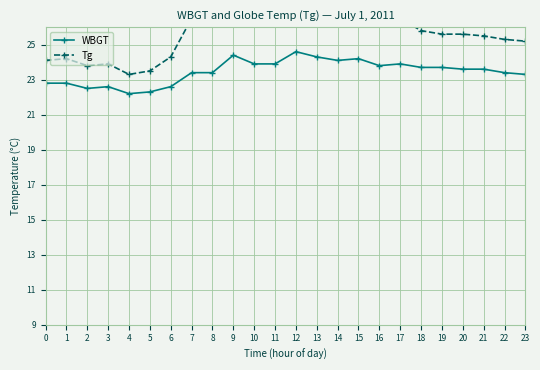

The value of Tg at 10 is 8.1. True or false?

False